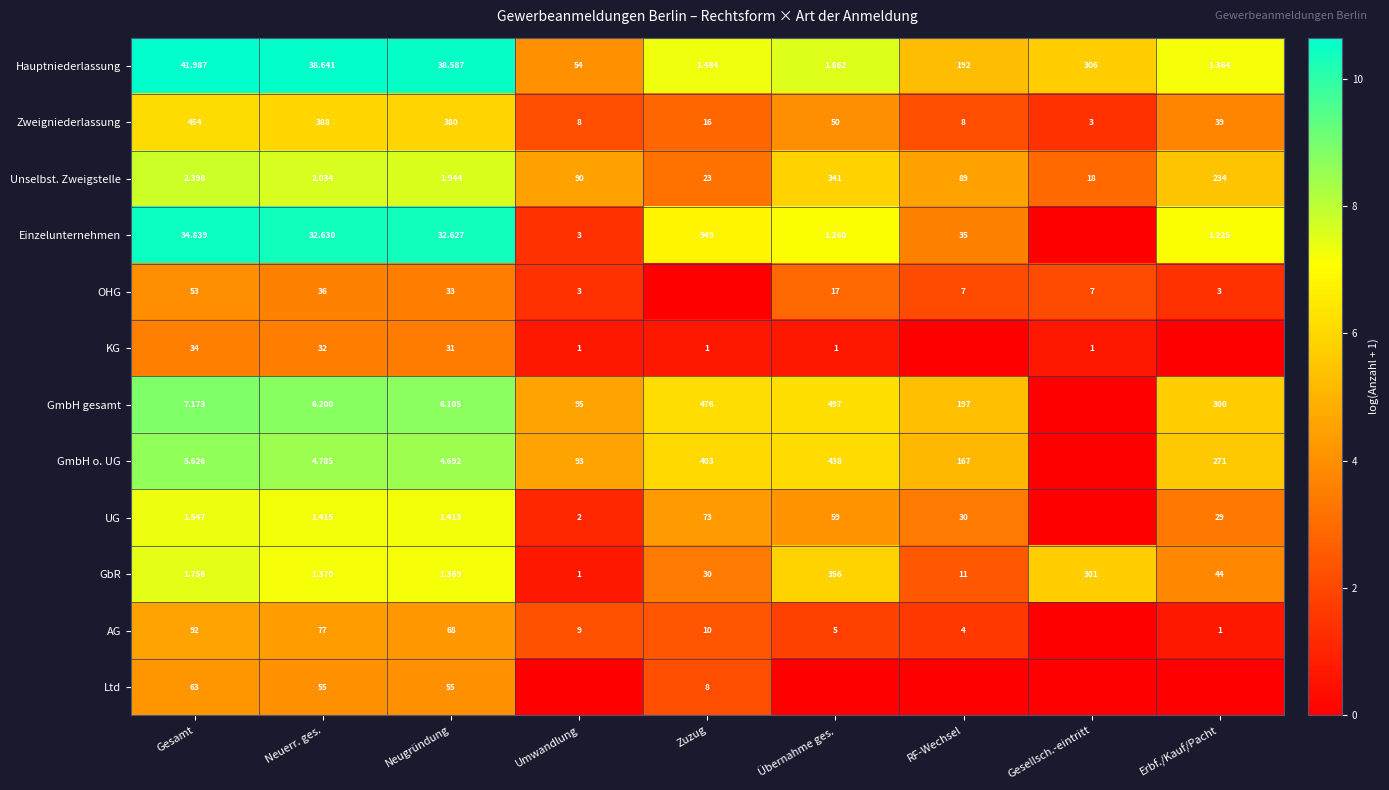

Which category has the highest value in the Zweigniederlassung series?

Gesamt